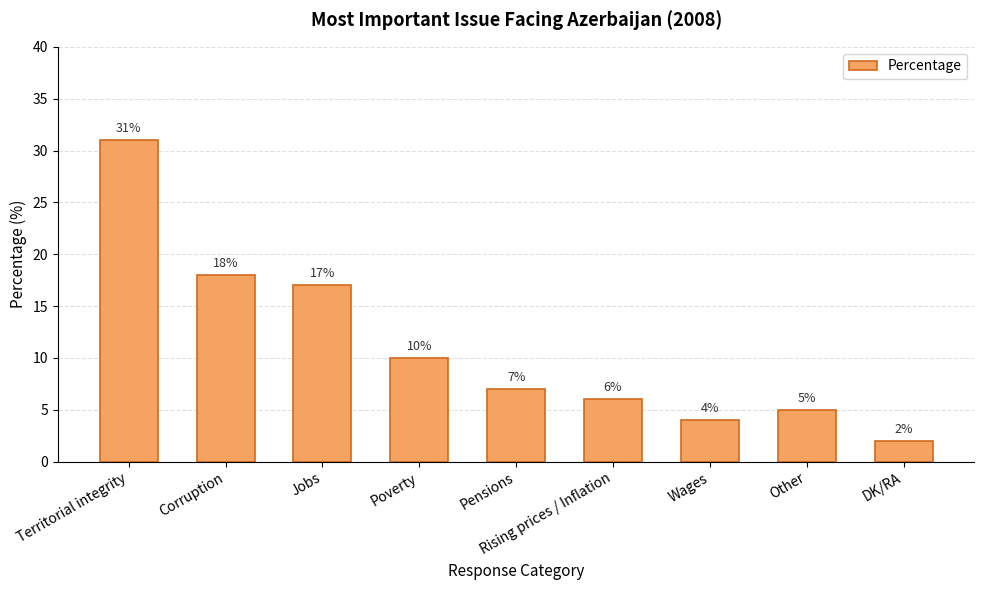

What is the minimum value shown in the chart?

2